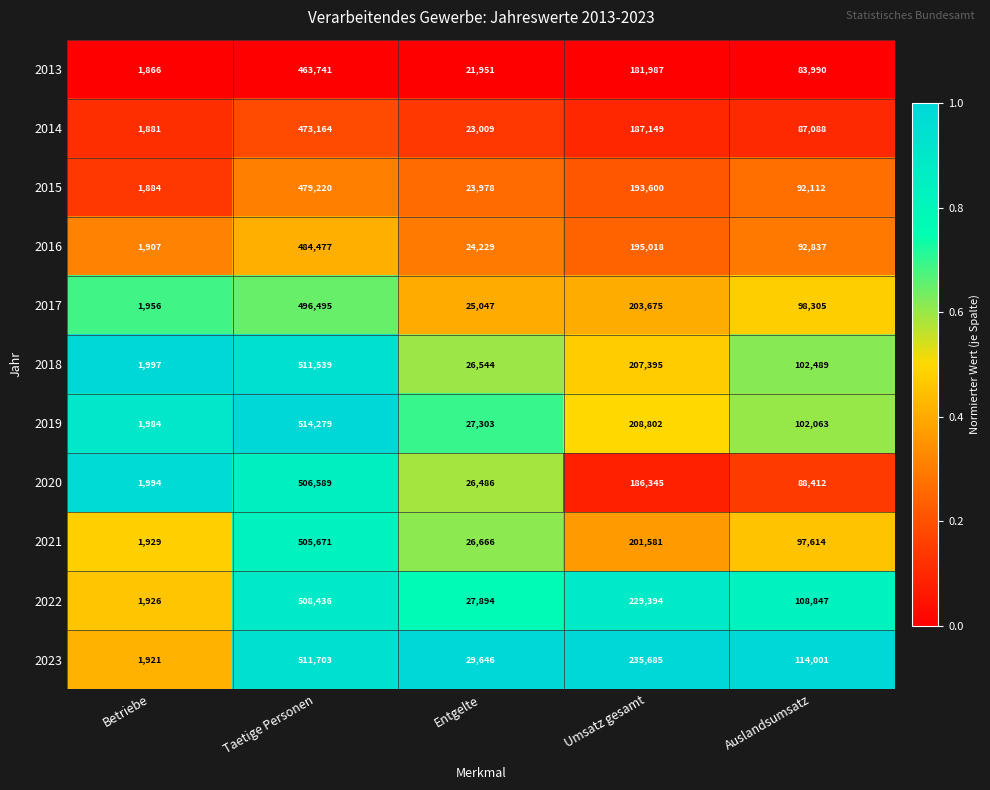

Which series has the widest spread of values?

2019